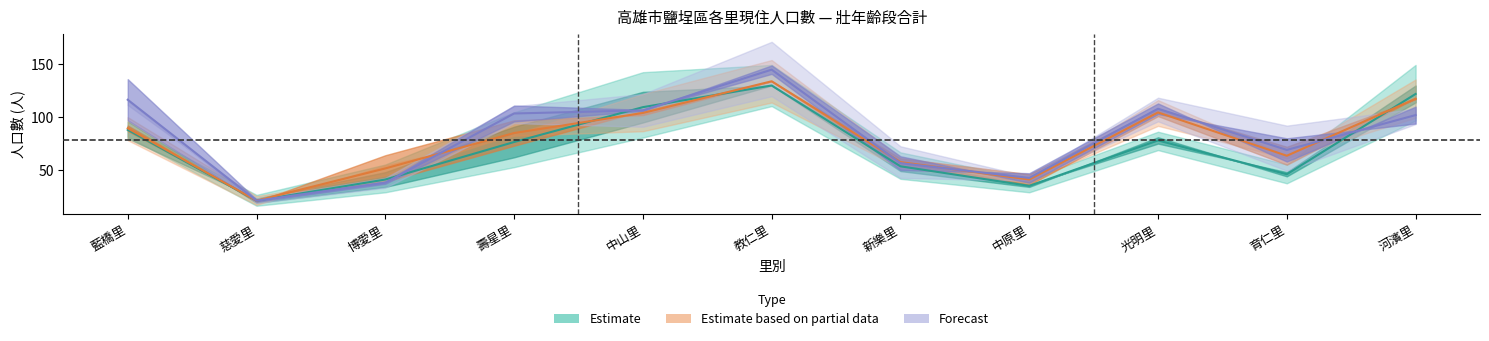

Is it true that Forecast equals 39.4 at 河濱里?

False